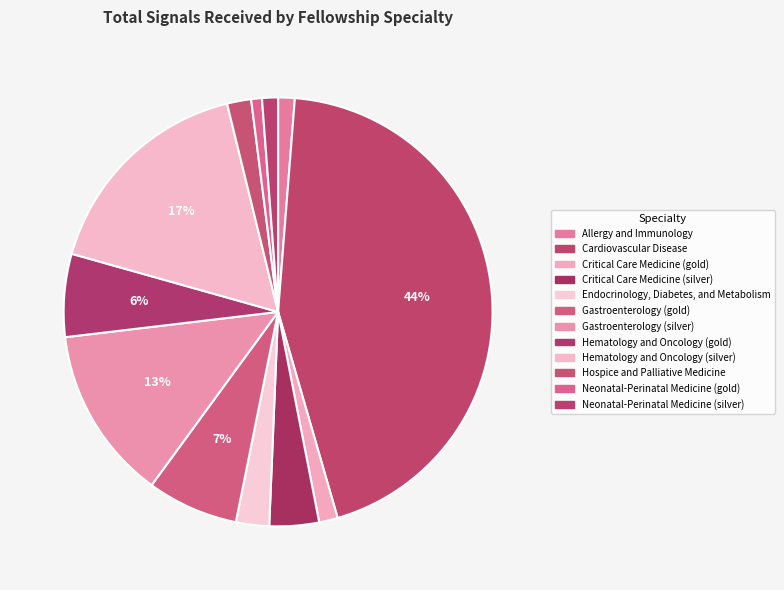

Between Gastroenterology (silver) and Allergy and Immunology, which is larger?

Gastroenterology (silver)